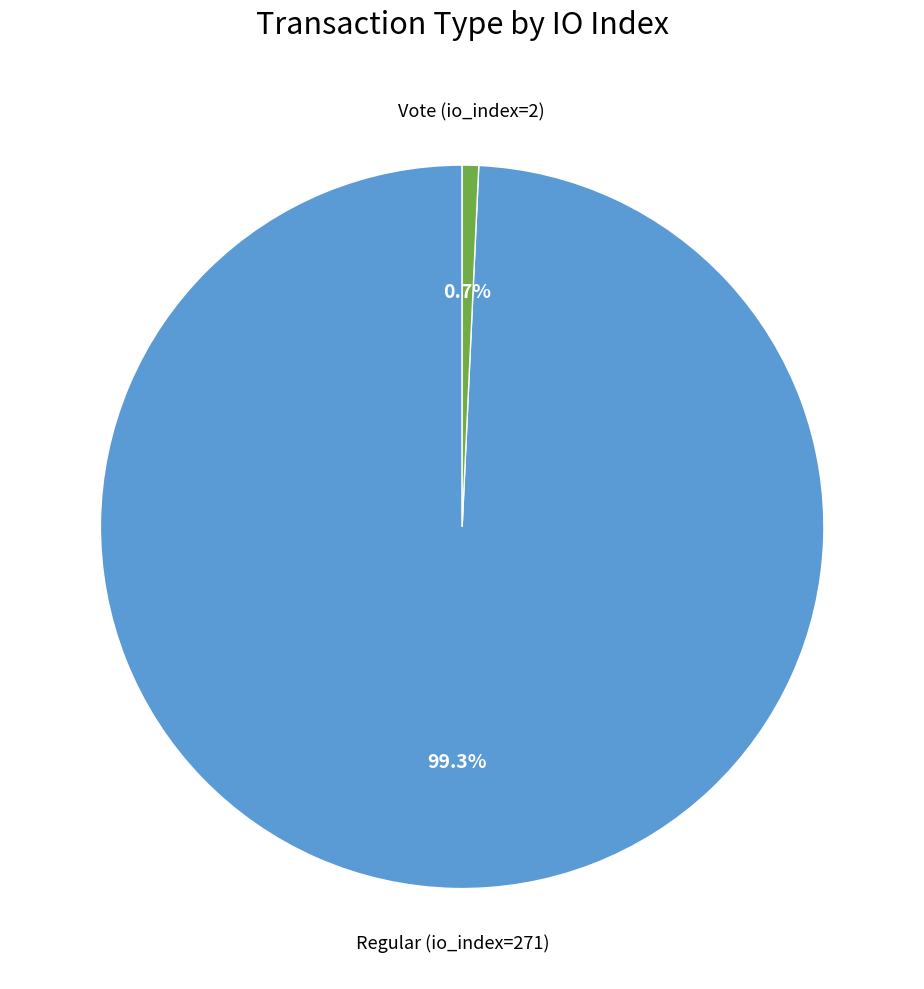

To the nearest percent, what is the average slice percentage?

50%